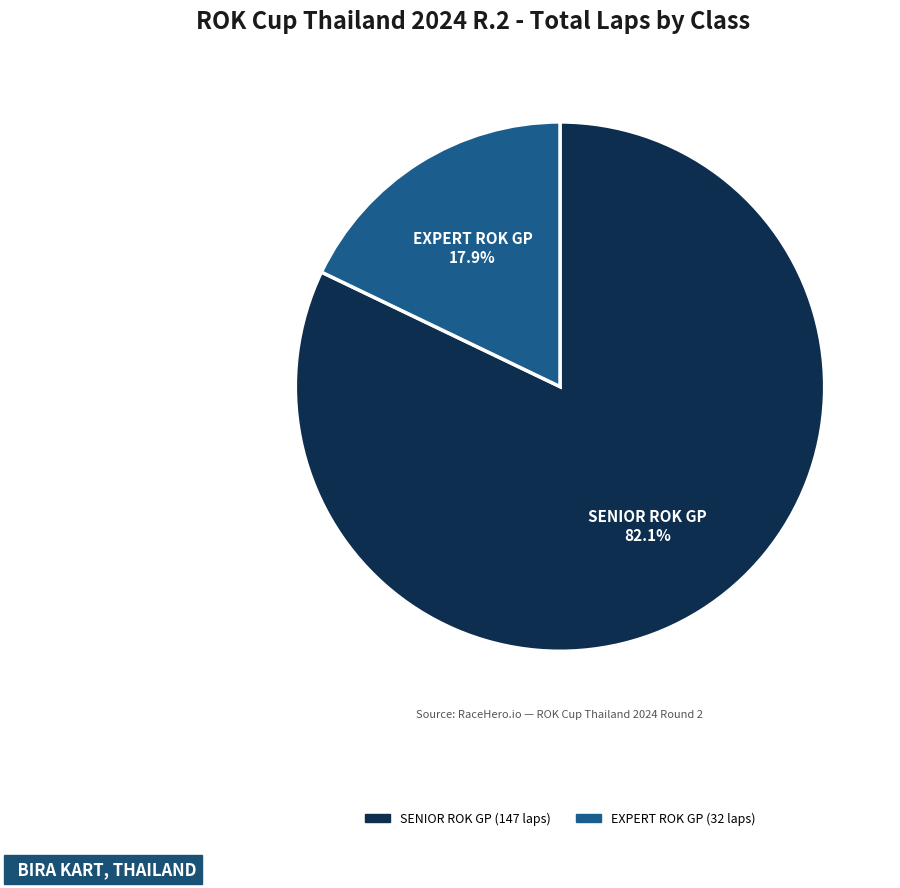

Is there a majority slice in this chart?

Yes